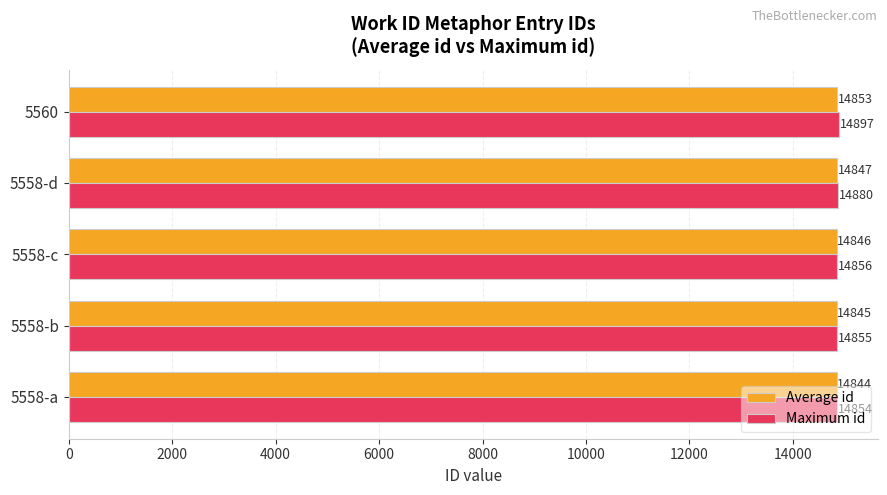

Which series has the largest total across all categories?

Maximum id